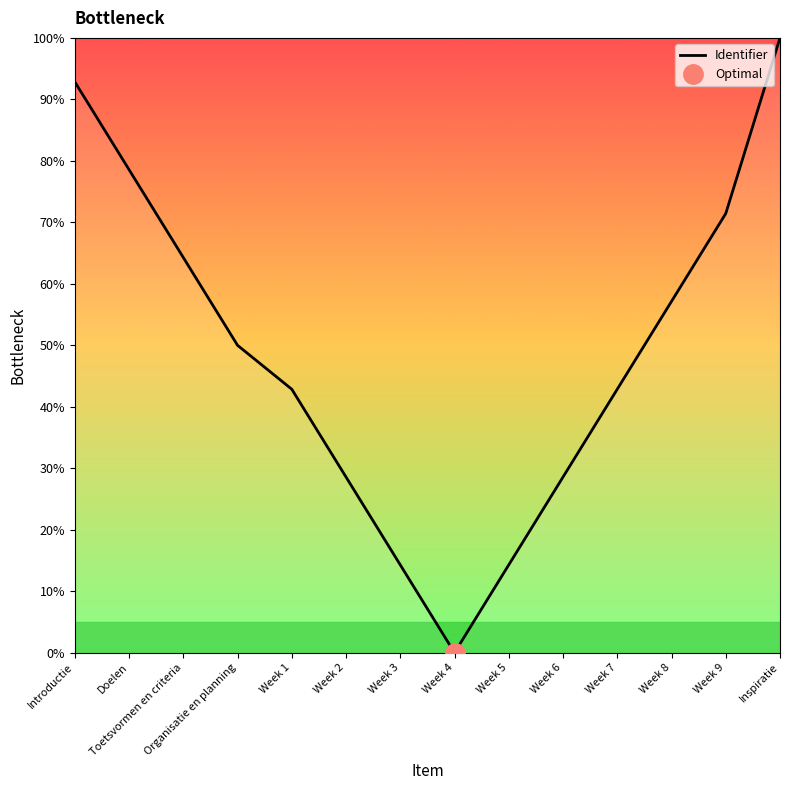

What is the sum of the values at Inspiratie and Toetsvormen en criteria?

164.3